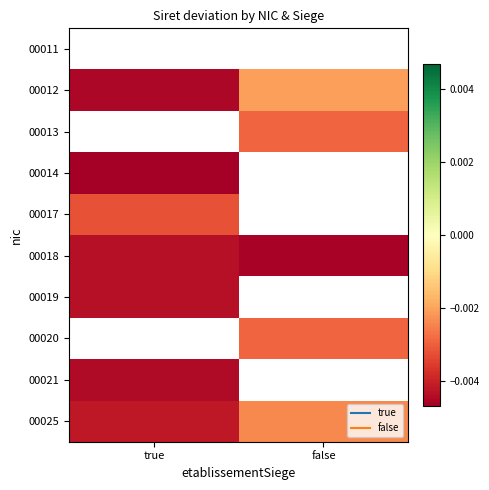

Which category has the highest value in the 00021 series?

true